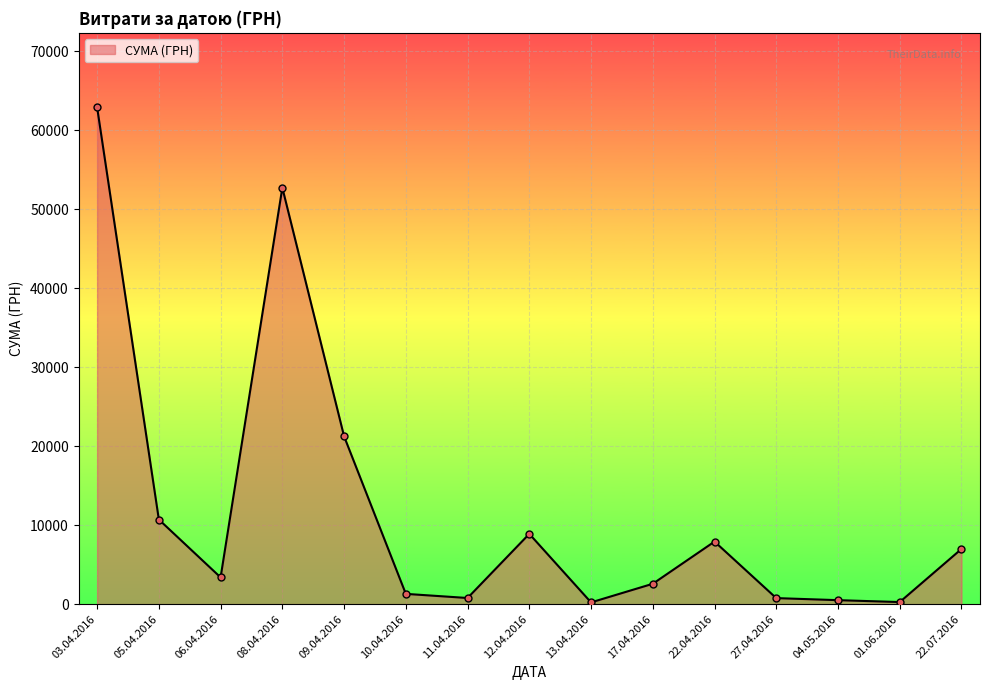

Which label corresponds to the largest value in the chart?

03.04.2016